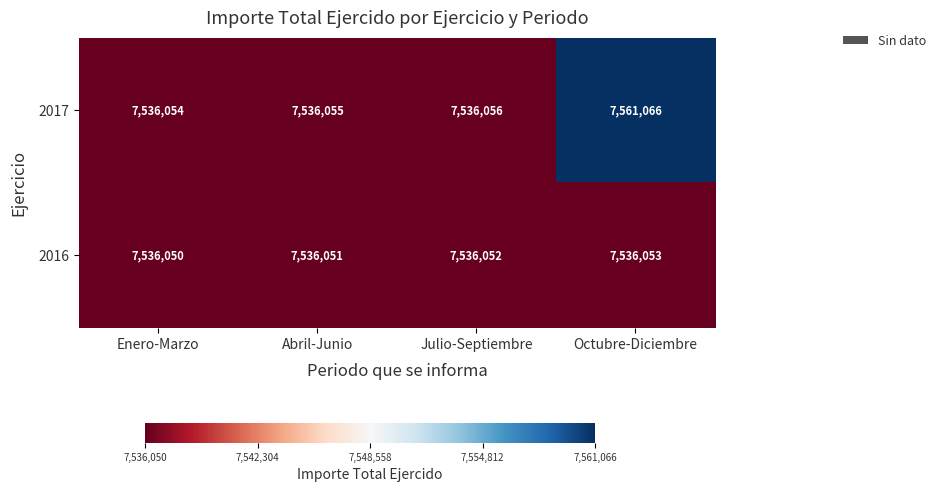

The 2016 series shows 12715480 at Abril-Junio. True or false?

False